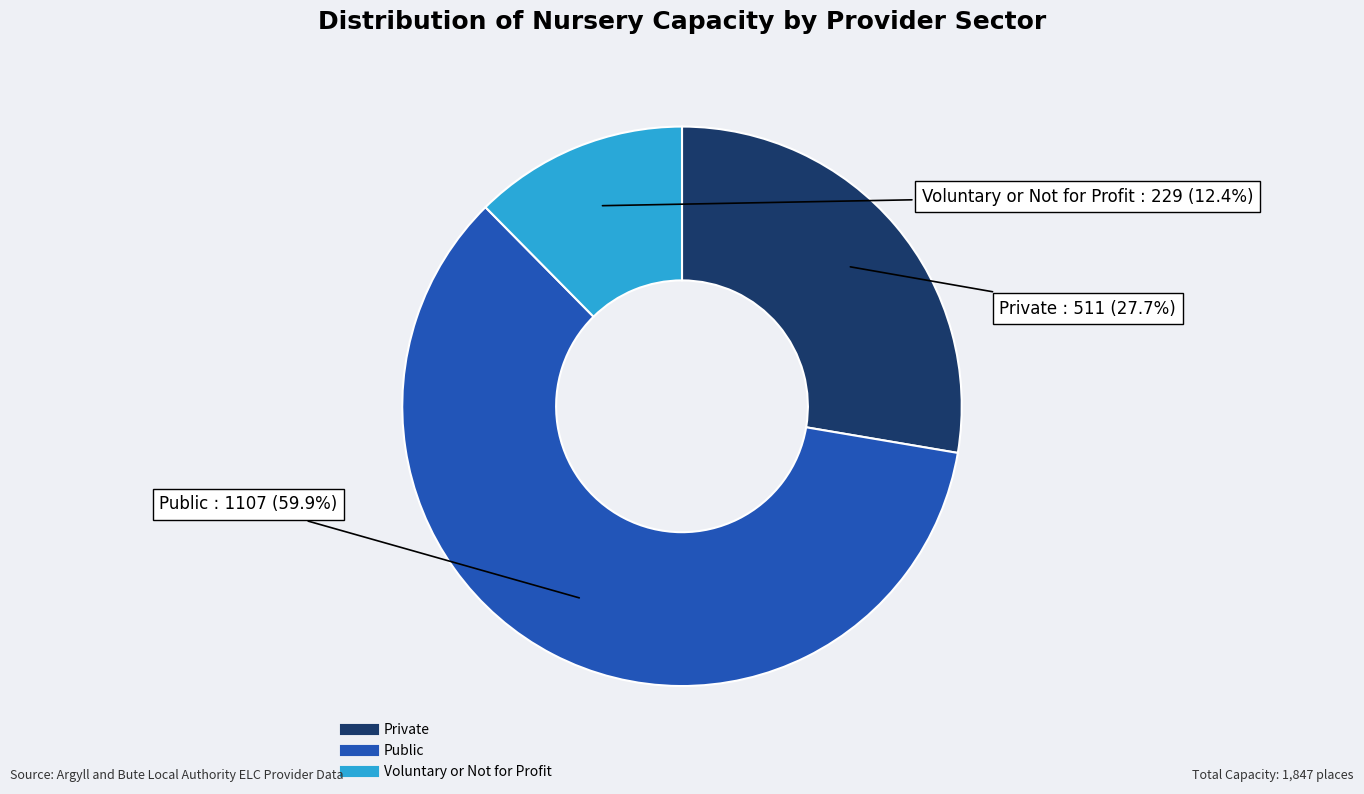

Between Public and Voluntary or Not for Profit, which is larger?

Public